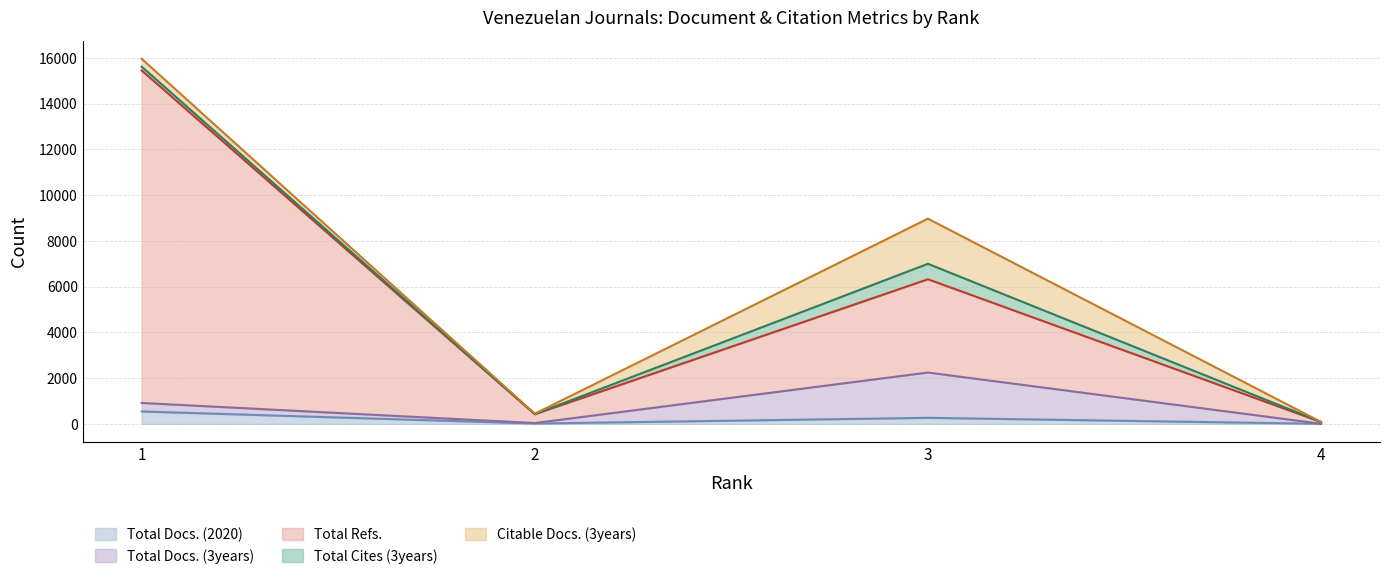

List the labels in order of Total Refs. value, largest first.

1, 3, 2, 4